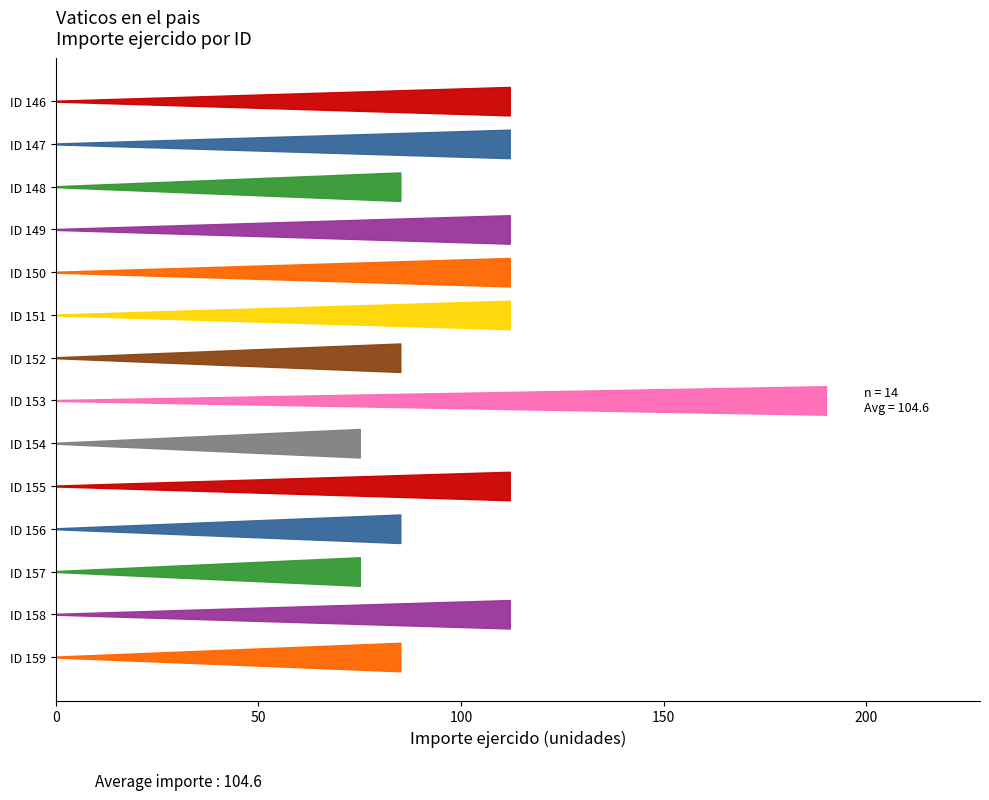

True or false: Importe ejercido has more than 1 points higher than both neighbors.

True